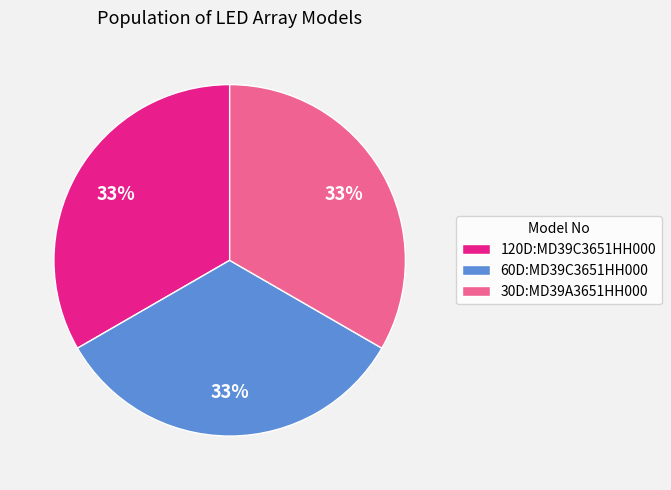

Does any single category account for the majority?

No